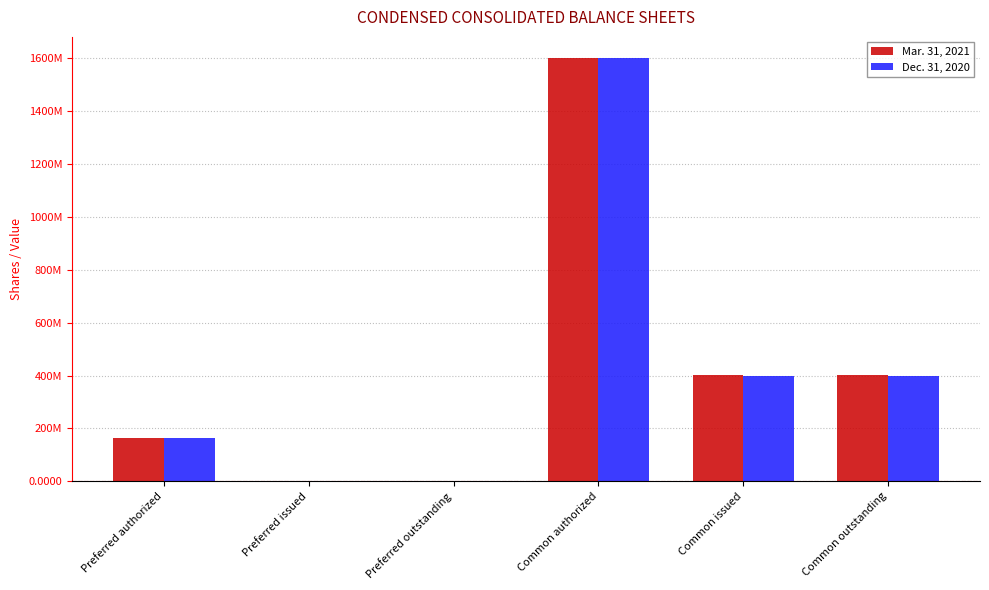

Is the value of Dec. 31, 2020 at Preferred outstanding greater than the value of Mar. 31, 2021 at Common issued?

No